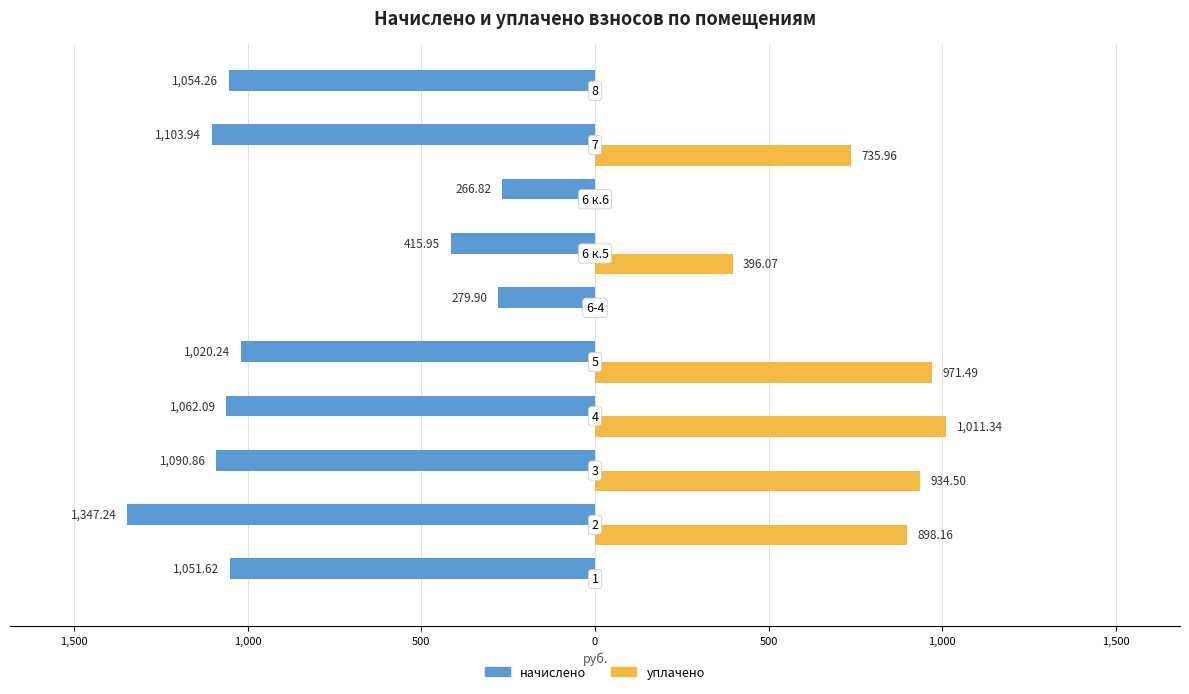

Reading left to right, what are all the values shown in this chart?

начислено: -1051.6	-1347.2	-1090.9	-1062.1	-1020.2	-279.9	-415.9	-266.8	-1103.9	-1054.3
уплачено: 0.0	898.2	934.5	1011.3	971.5	0.0	396.1	0.0	736.0	0.0